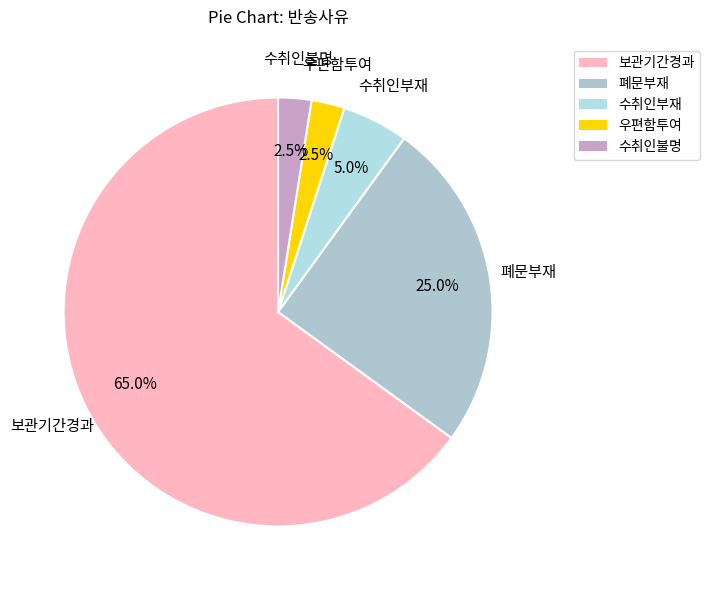

Combined, do 수취인불명 and 보관기간경과 account for over 50%?

Yes